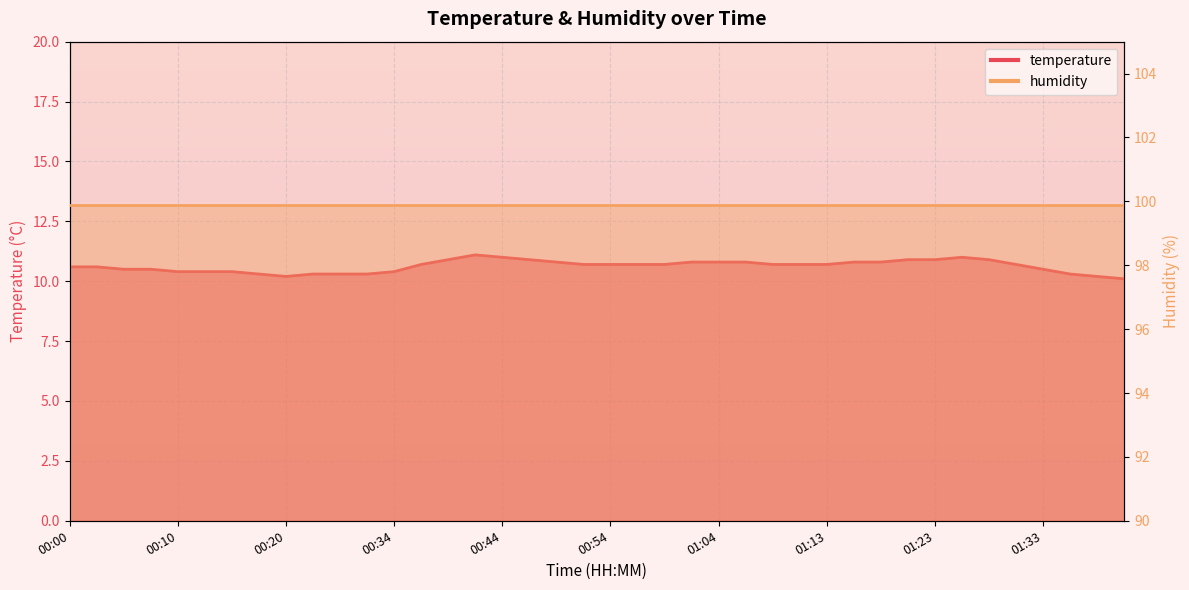

At which category does the chart reach its minimum across all series?

01:41